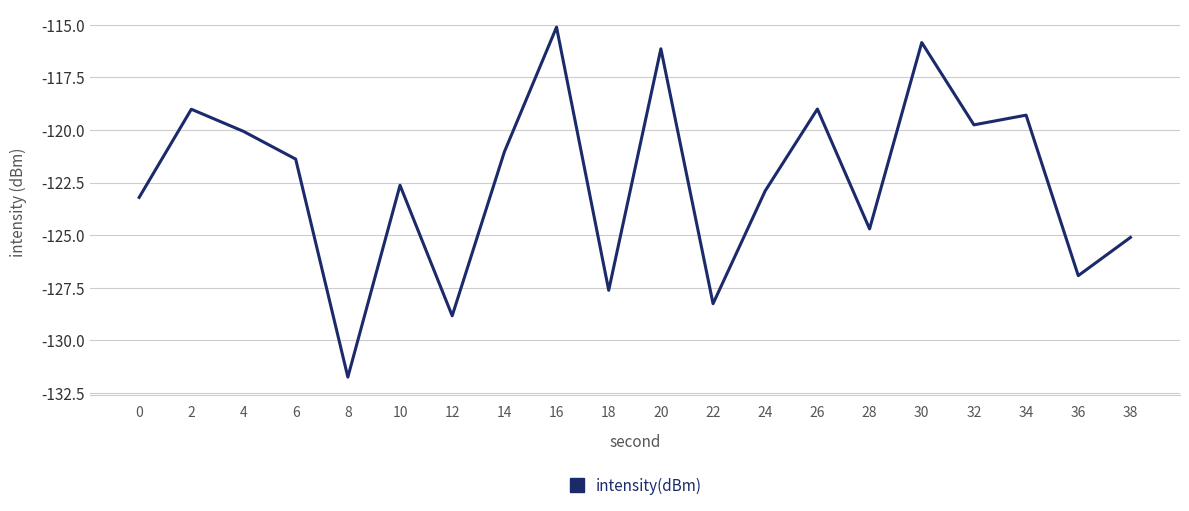

What is the greatest value displayed?

-115.1